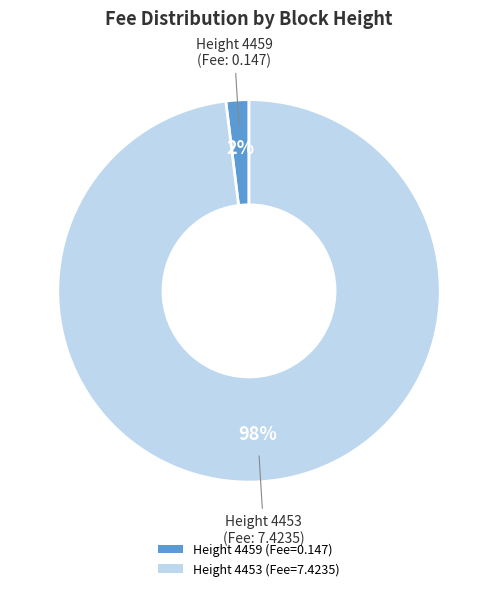

The Height 4453 (Fee=7.4235) slice represents 98% of the pie. True or false?

True